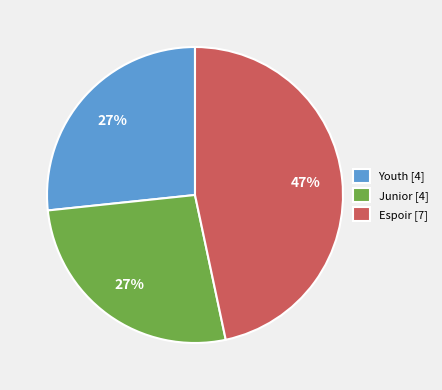

Which has a higher value, Espoir [7] or Youth [4]?

Espoir [7]